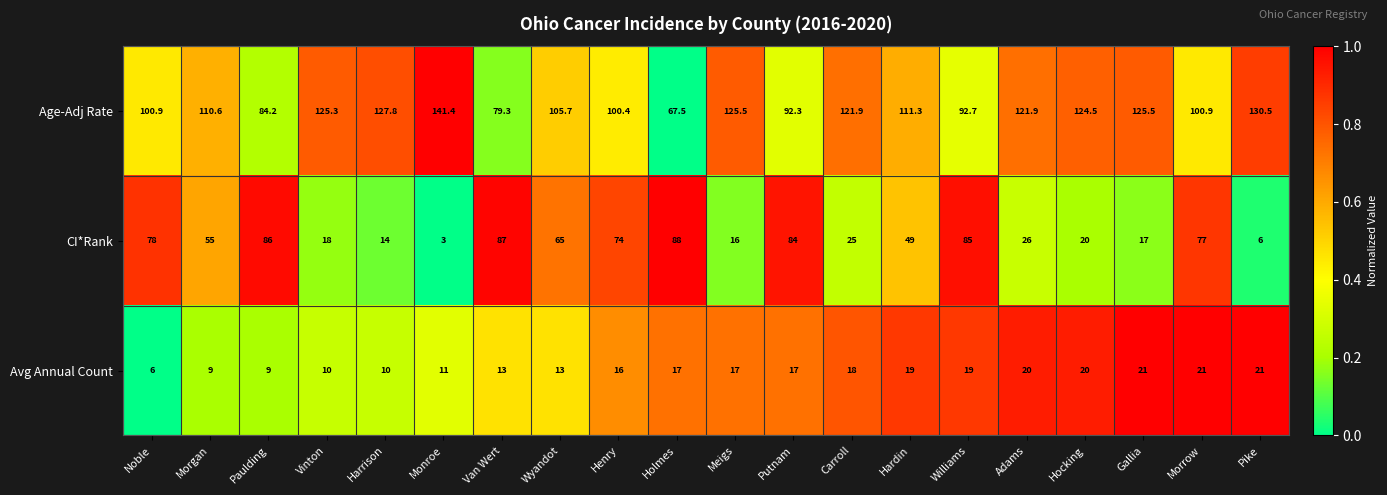

True or false: Avg Annual Count has a value of 19.0 at Hardin.

True